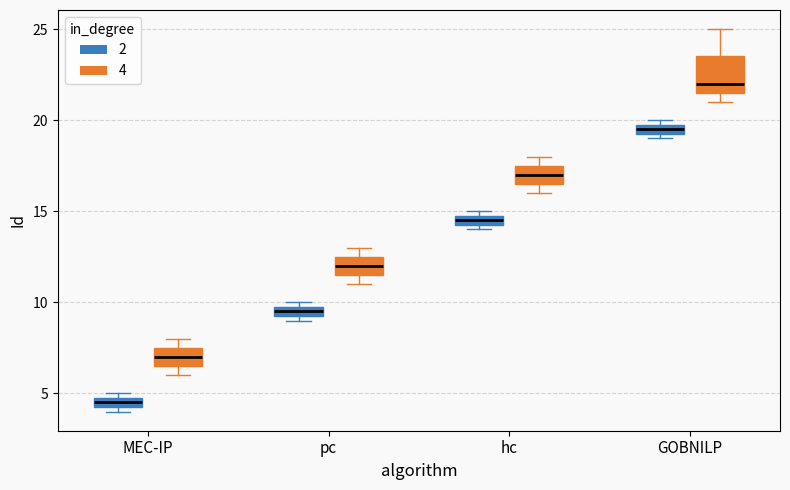

Comparing the boxes themselves (not the whiskers), which one is the tallest?

GOBNILP (4)